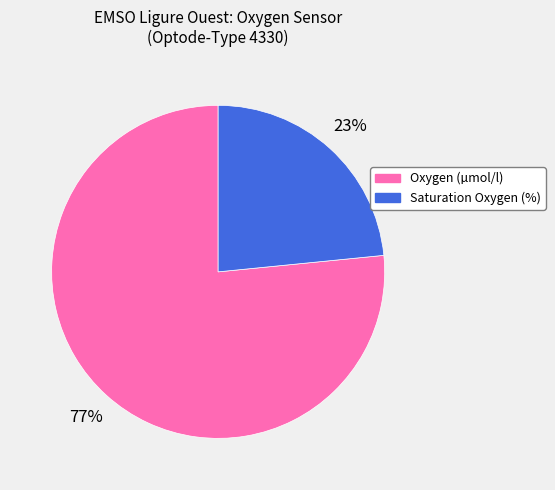

Does any single category account for the majority?

Yes